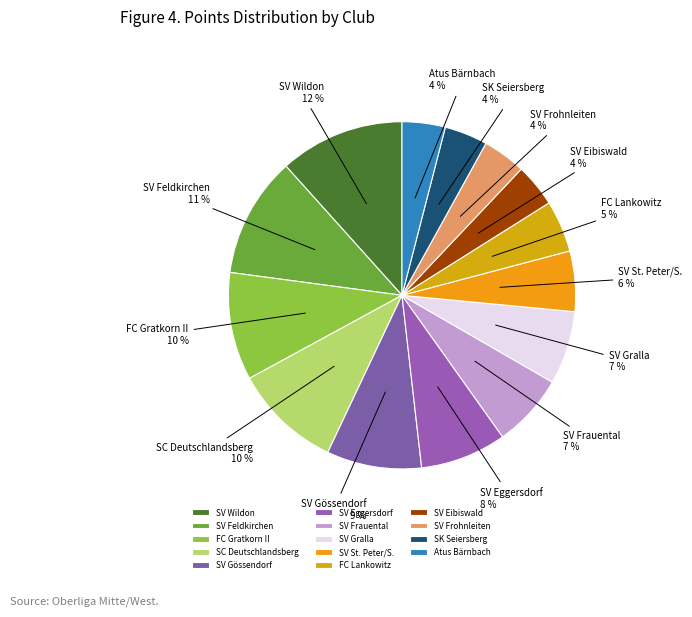

Is there any slice that represents more than half of the pie?

No